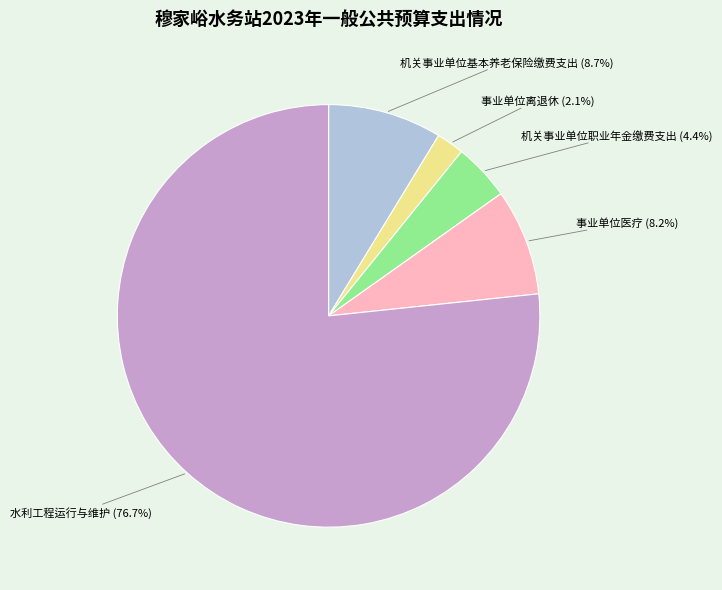

Approximately how many times larger is the value at 事业单位医疗 compared to 机关事业单位职业年金缴费支出?

1.9